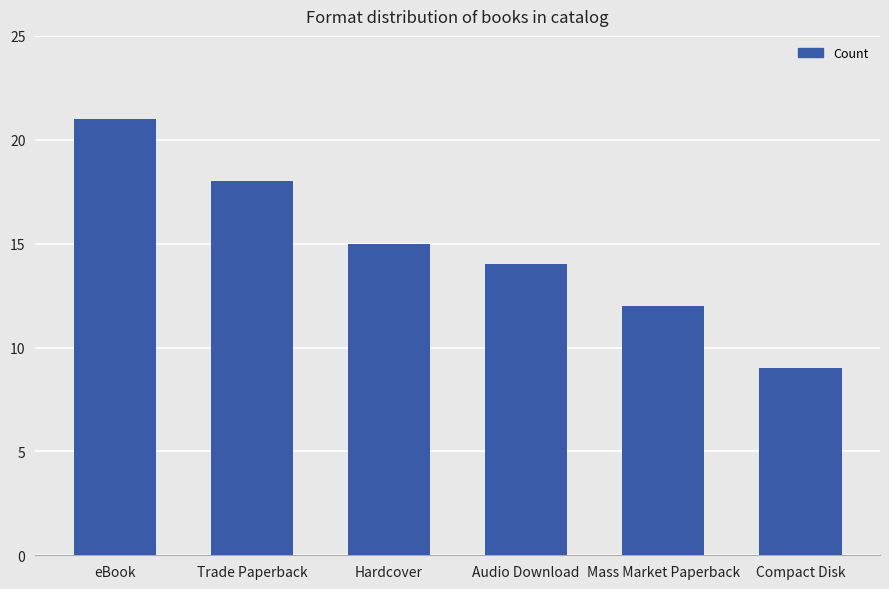

Is it true that the value at Trade Paperback is 18?

True